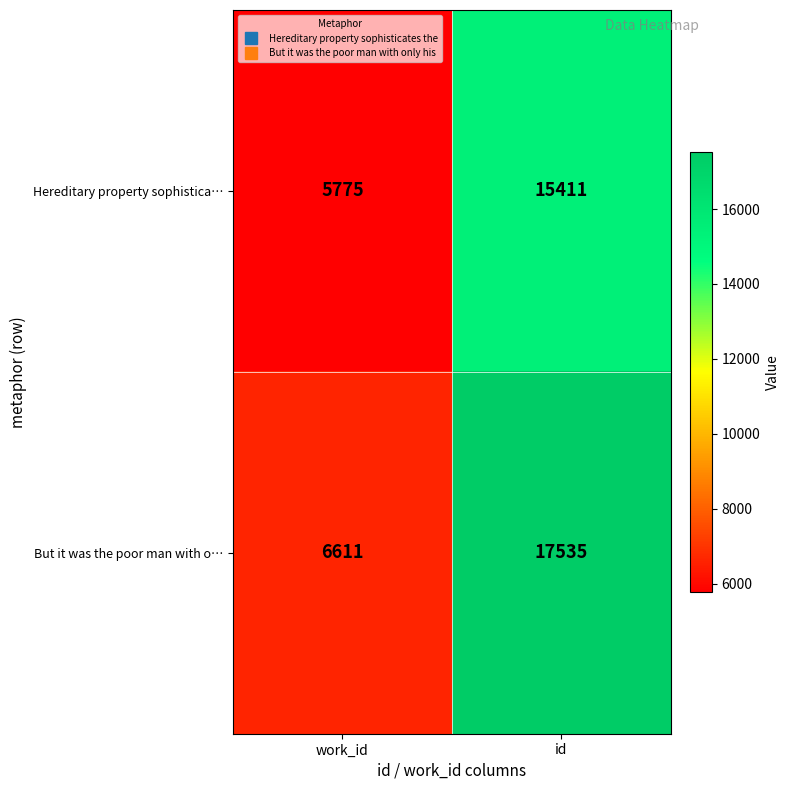

What is the difference between the maximum and minimum values in the But it was the poor man with o… series?

10924